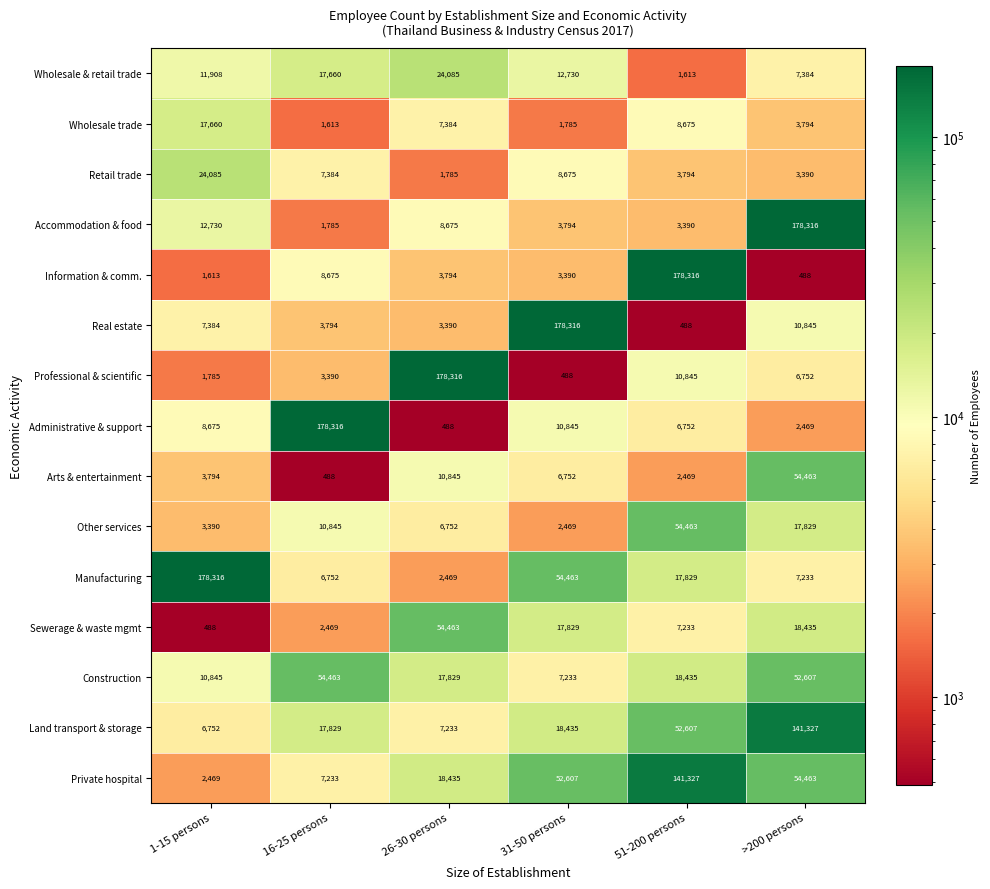

Which series has the largest total across all categories?

Private hospital